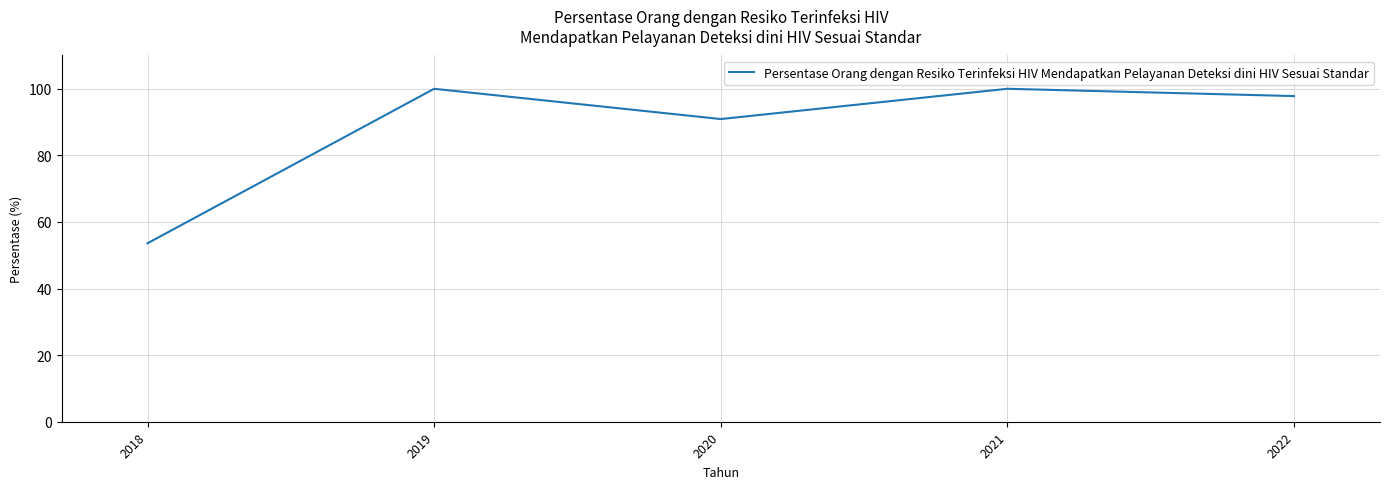

At which category does the data reach its first local valley?

2020